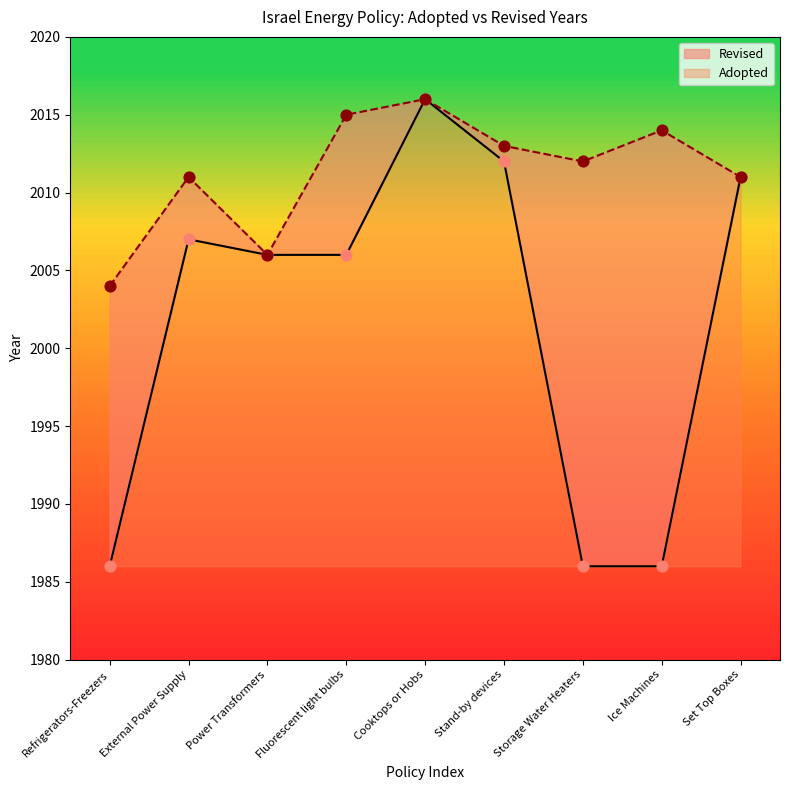

What are all the series names shown in the legend?

Adopted, Revised